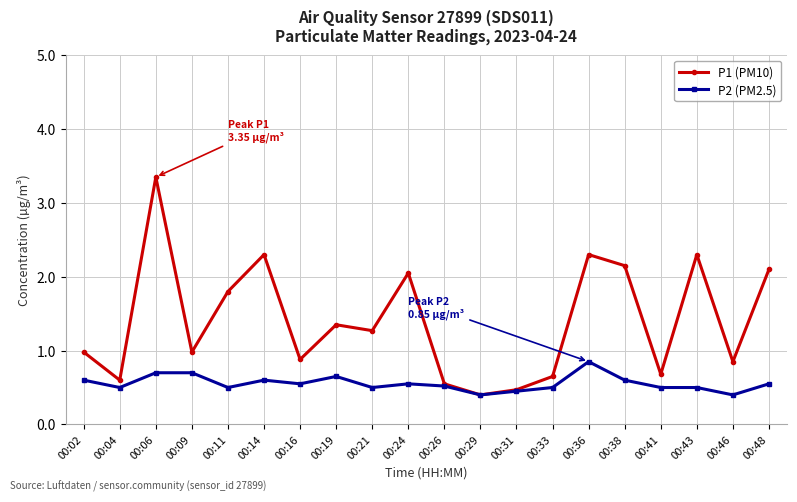

Where is the first local maximum for P1 (PM10)?

00:06